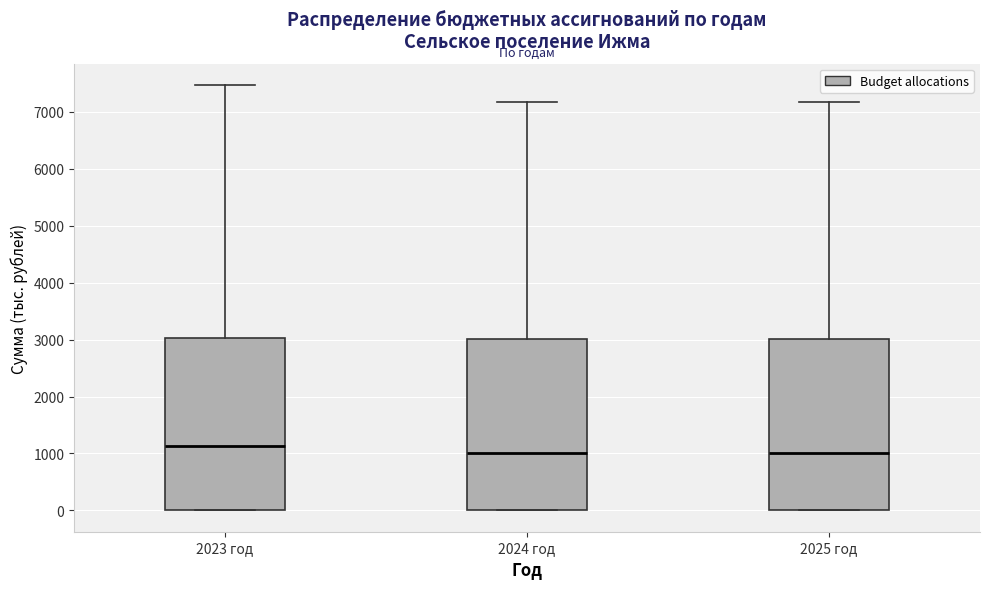

Reading left to right, read every box against the y-axis: the position of its median line, the range the box covers, and the ends of its whiskers. The values are not printed on the chart, so give them approximately, as read against the axis.

2023 год: median 1100, box 0 to 3000, whiskers 0 to 7500
2024 год: median 1000, box 0 to 3000, whiskers 0 to 7200
2025 год: median 1000, box 0 to 3000, whiskers 0 to 7200